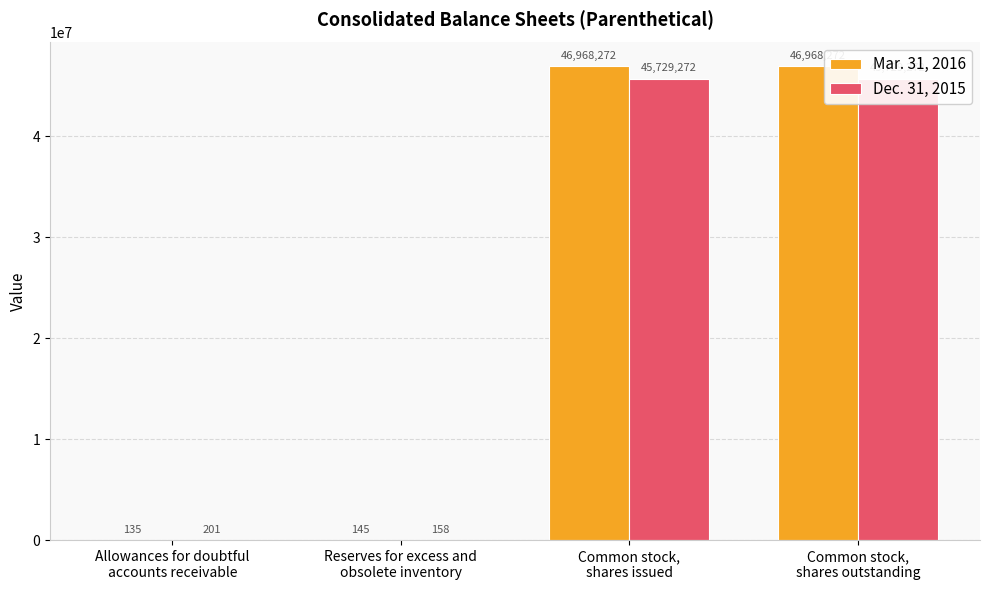

Which series changed the most between Allowances for doubtful
accounts receivable and Common stock,
shares issued?

Mar. 31, 2016